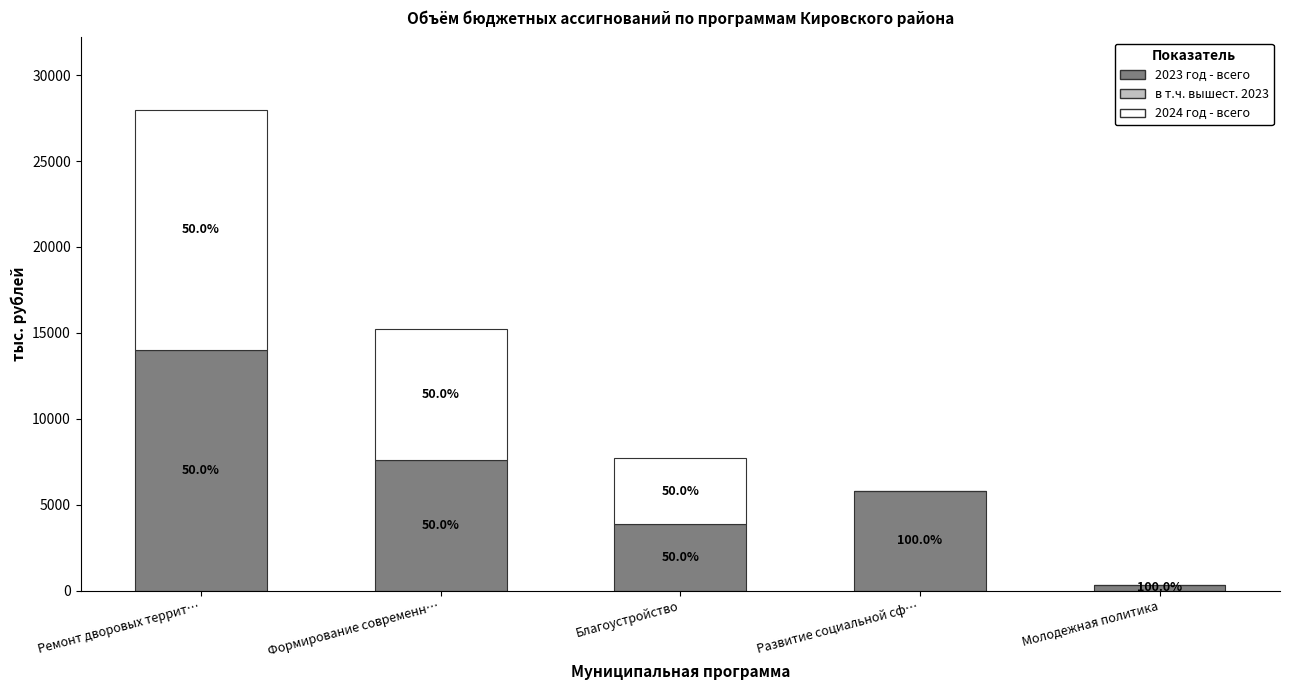

Where does the 2024 год - всего series first go above 3863?

Ремонт дворовых террит…